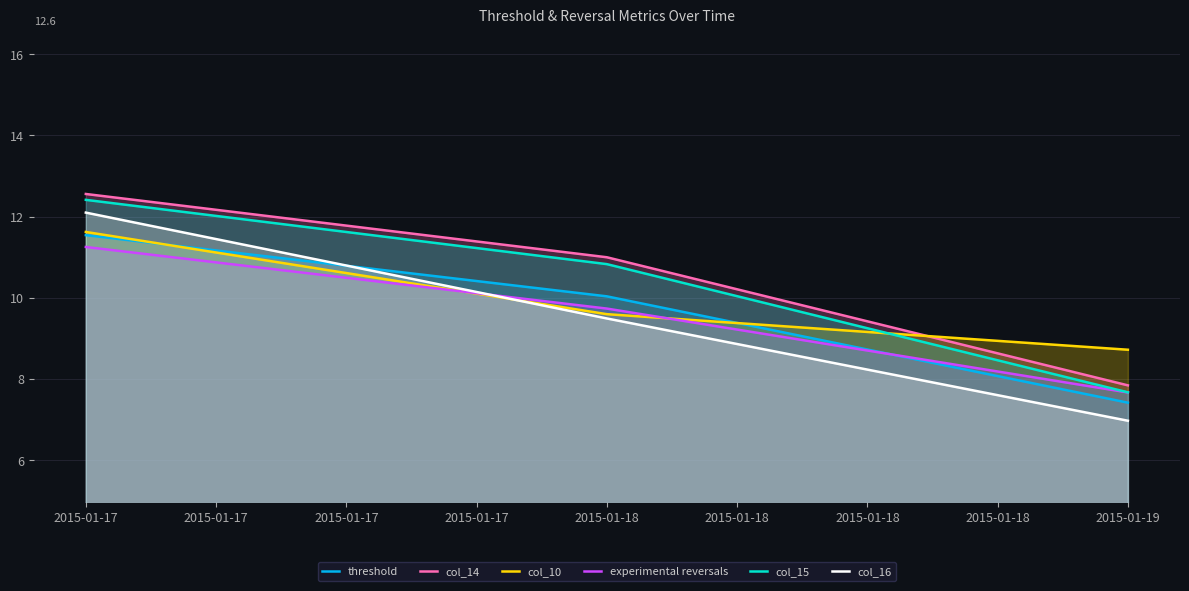

What is the difference between the highest and lowest values at 2015-01-17?

1.3